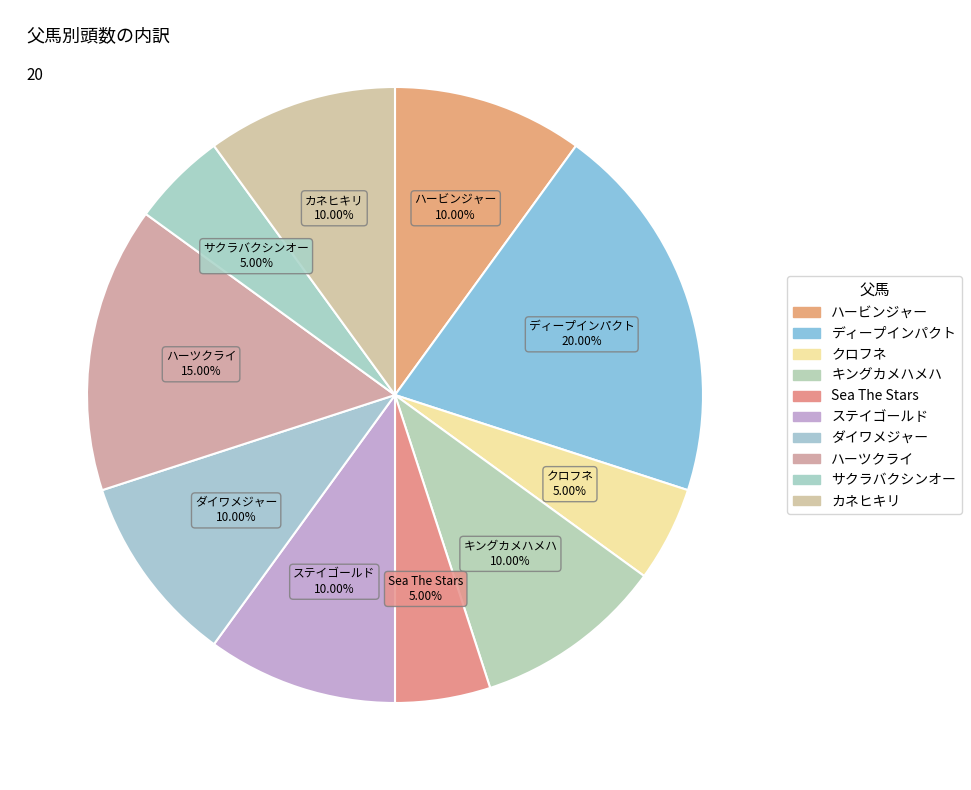

What is the ratio of the value at ハービンジャー to the value at ハーツクライ?

0.7